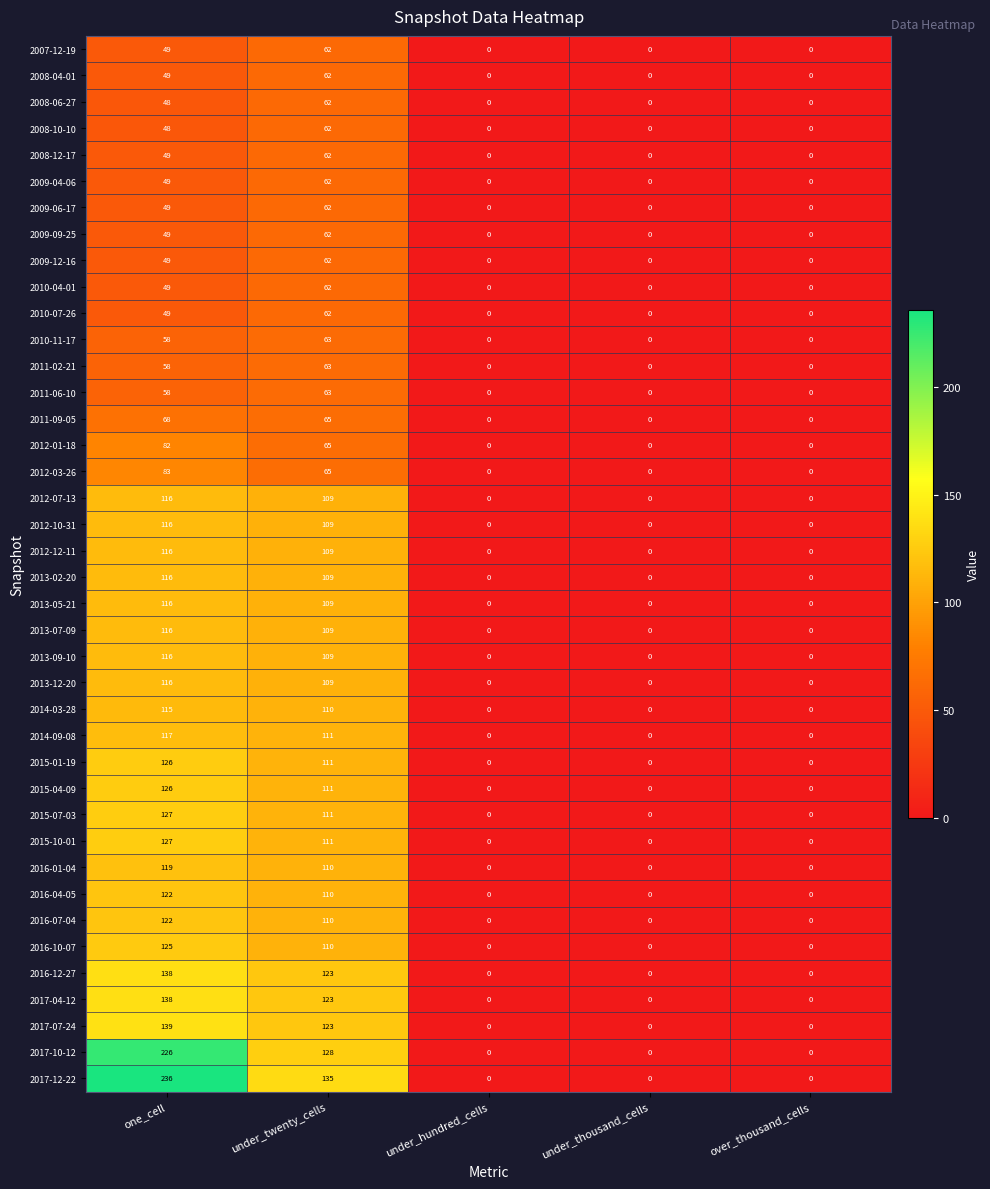

What is the average value of the 2010-04-01 series?

22